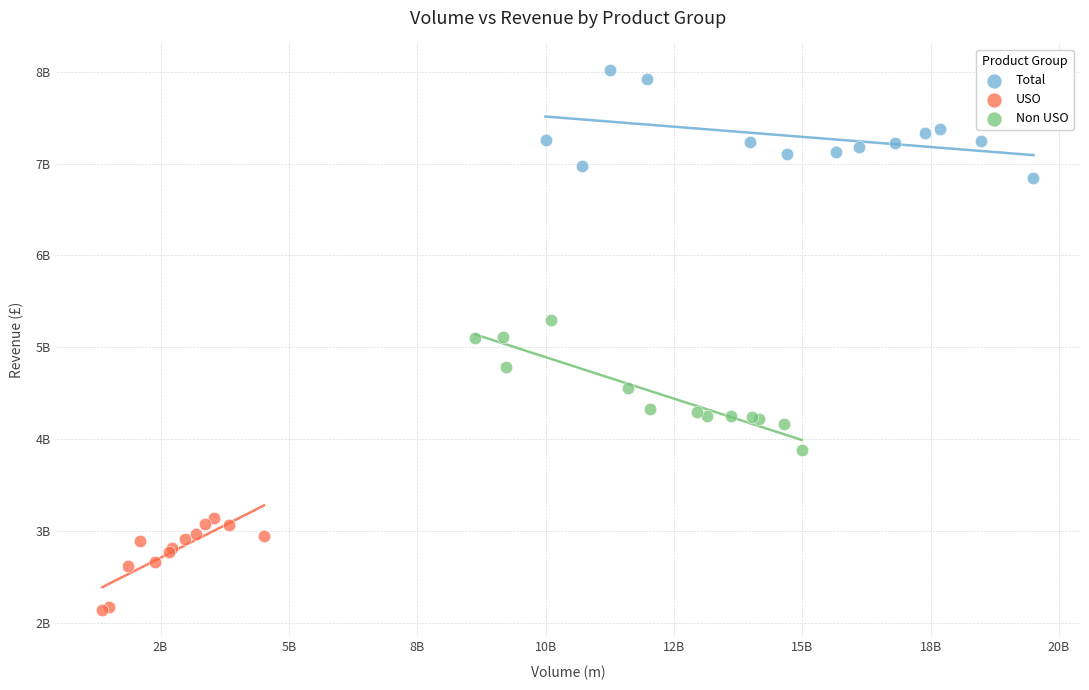

Which series reaches the minimum Y coordinate?

USO